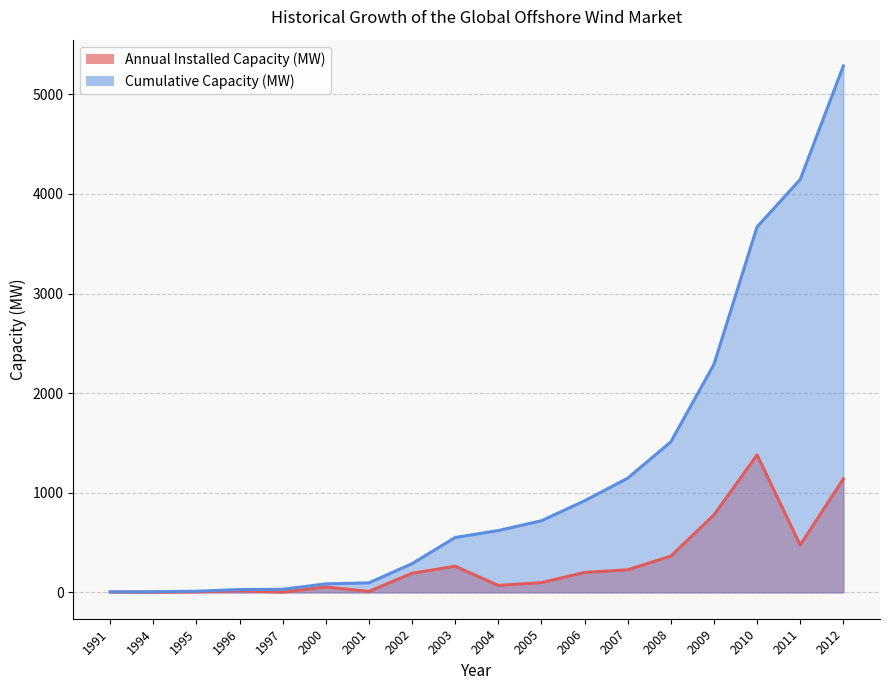

Does the chart display data point markers on the line(s)?

No